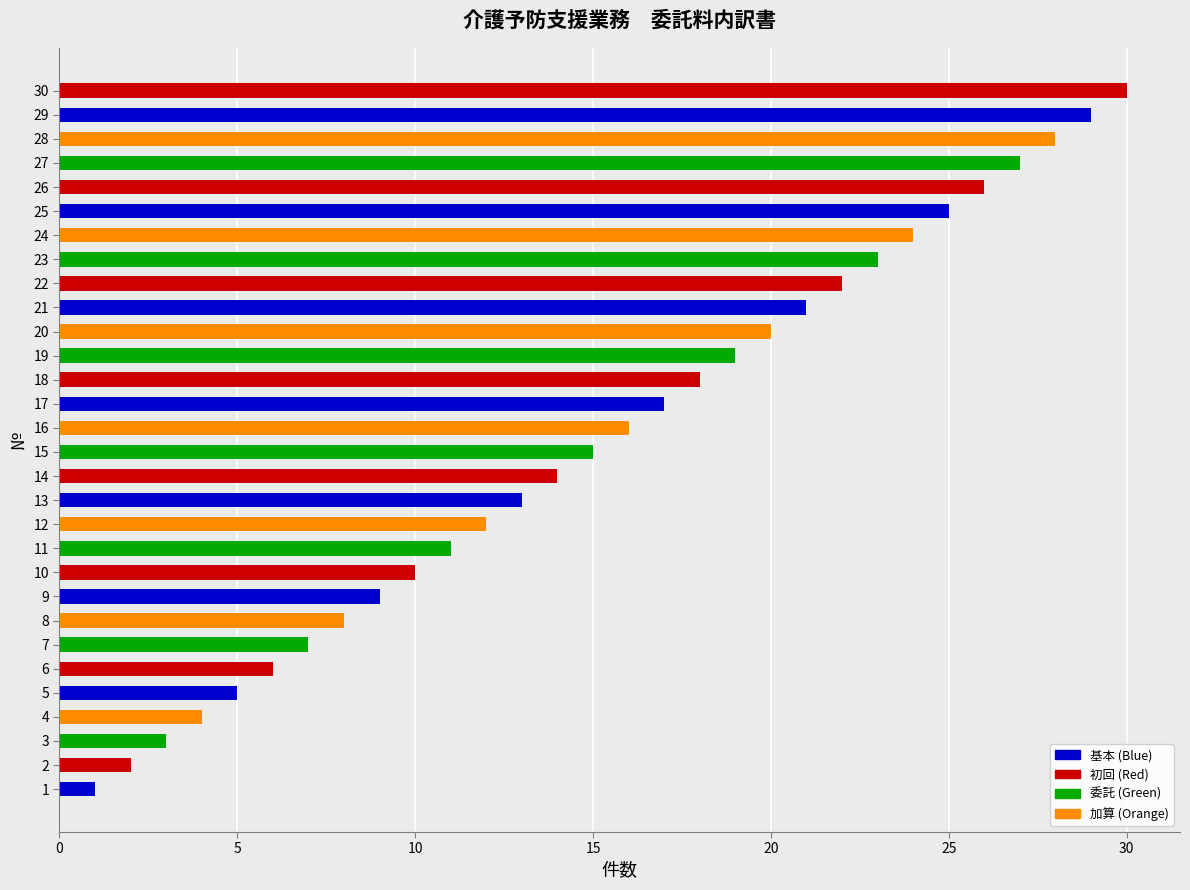

Is it true that the value at 30 is 47?

False